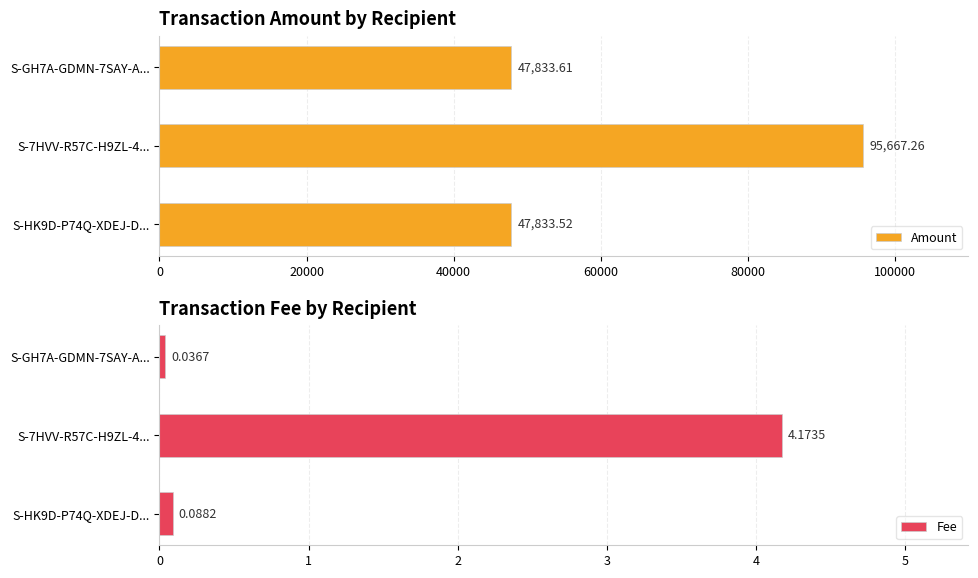

List the series in order of their overall mean, lowest first.

Fee, Amount